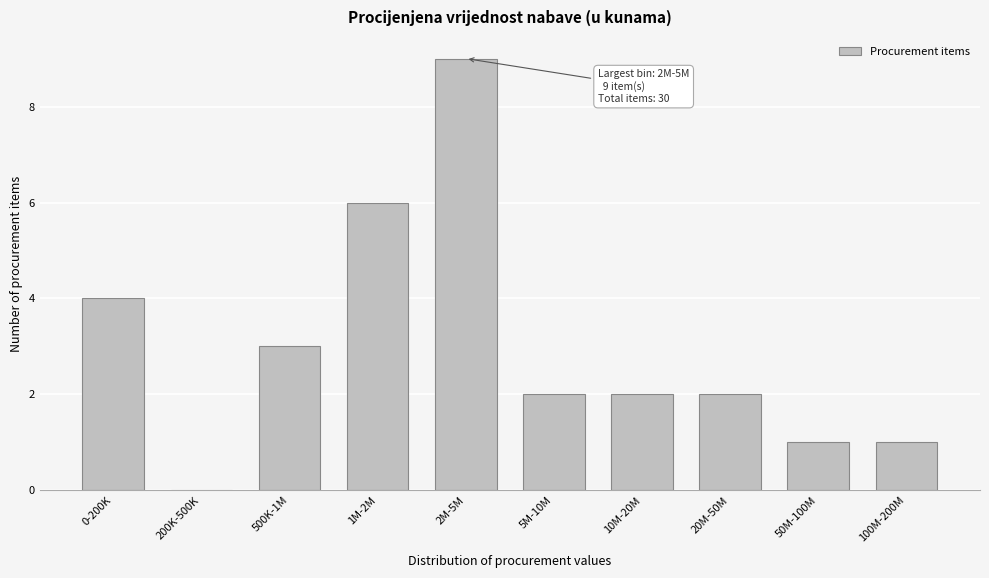

Reading left to right, transcribe all the data shown in this chart.

0-200K=4	200K-500K=0	500K-1M=3	1M-2M=6	2M-5M=9	5M-10M=2	10M-20M=2	20M-50M=2	50M-100M=1	100M-200M=1